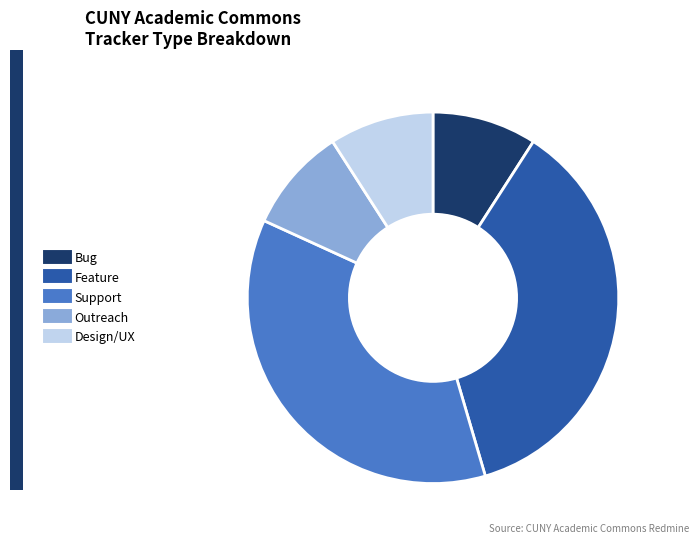

Is there any slice that represents more than half of the pie?

No